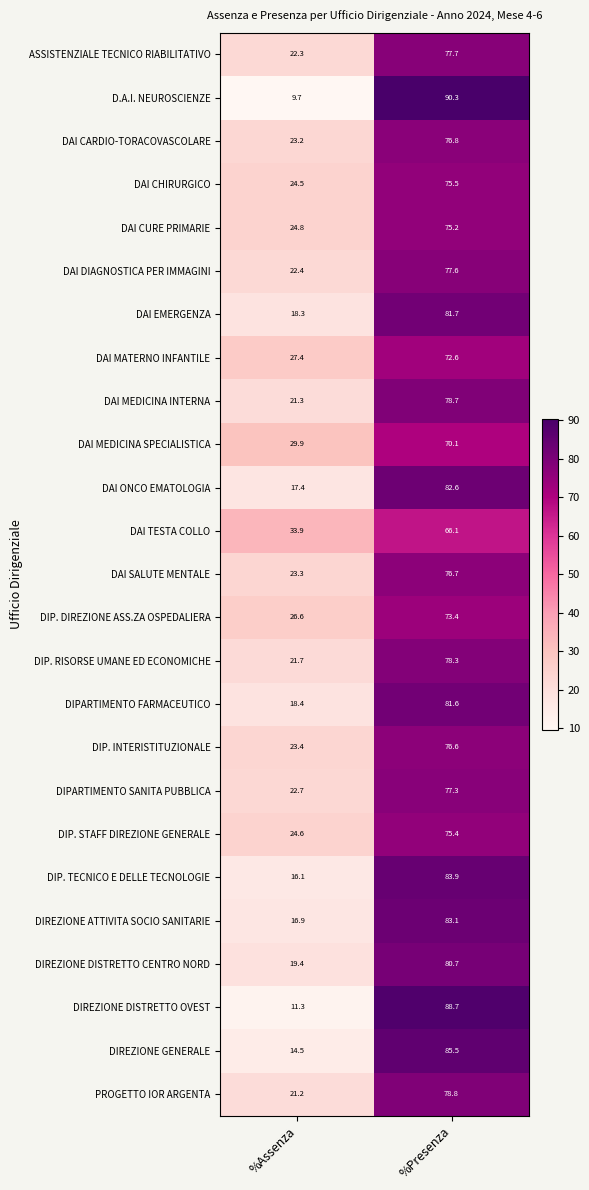

What is the sum of all DIREZIONE DISTRETTO CENTRO NORD values?

100.1